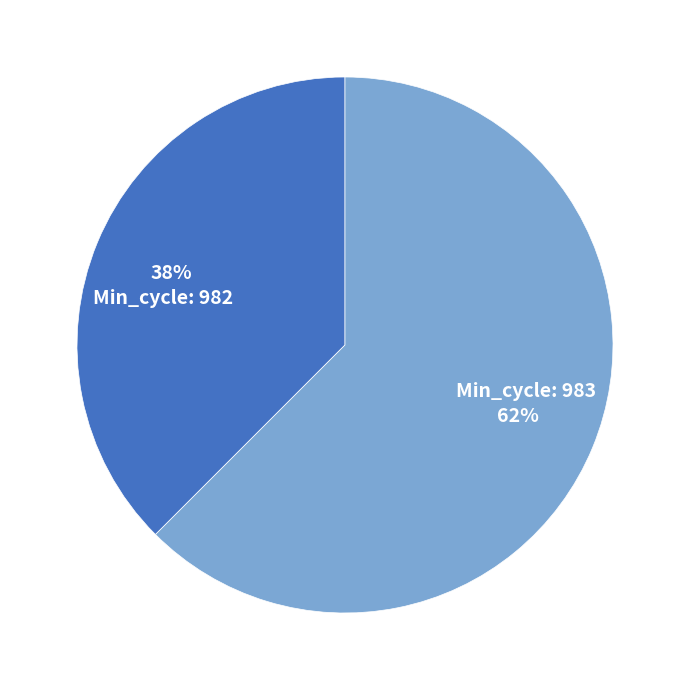

Approximately how many times larger is the value at Min_cycle: 982 compared to Min_cycle: 983?

0.6